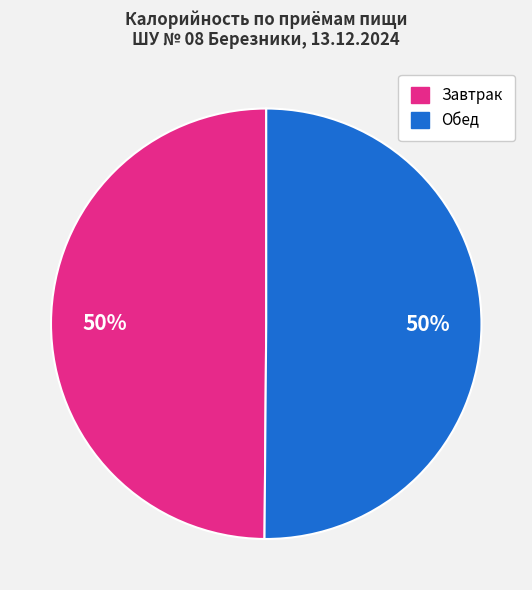

Count the number of slices in the pie.

2